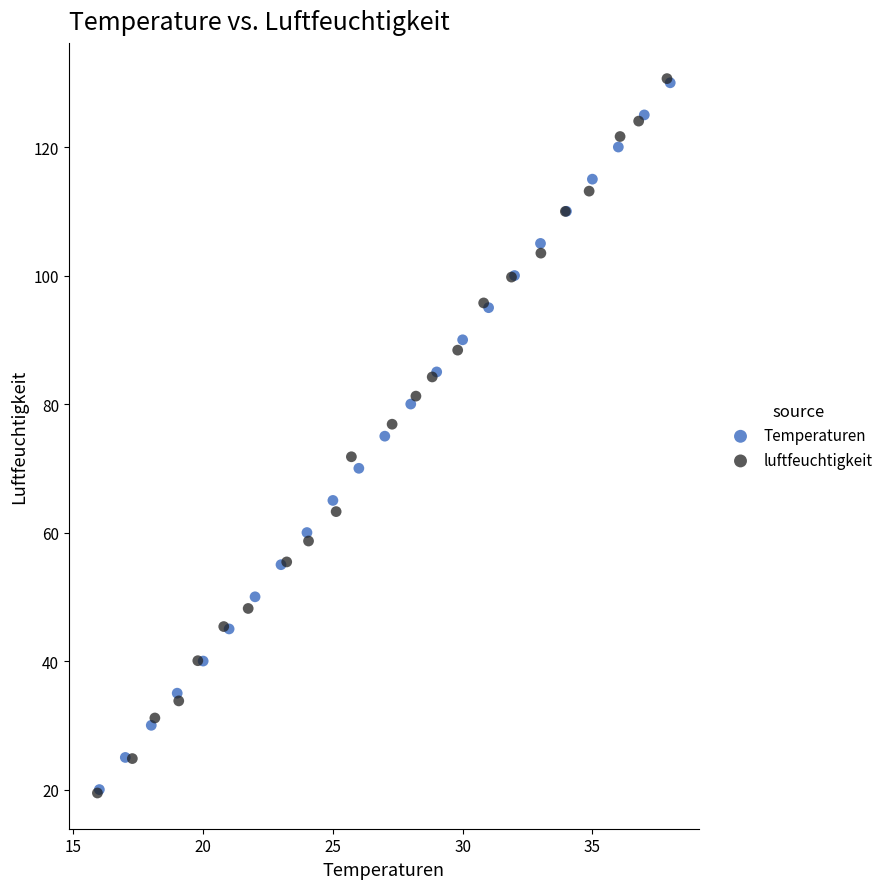

Which series has the widest spread of Y values?

luftfeuchtigkeit